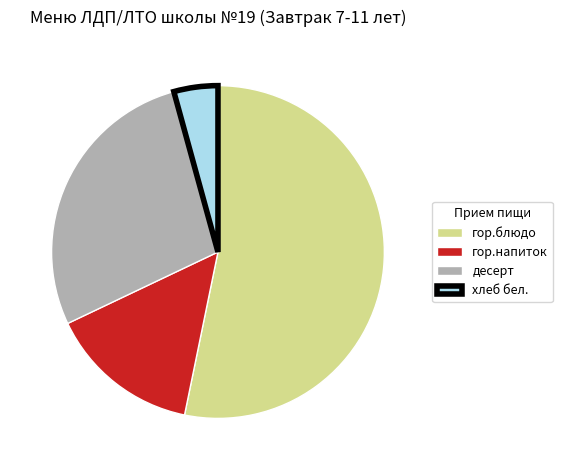

What is the smallest slice in the pie chart?

хлеб бел.